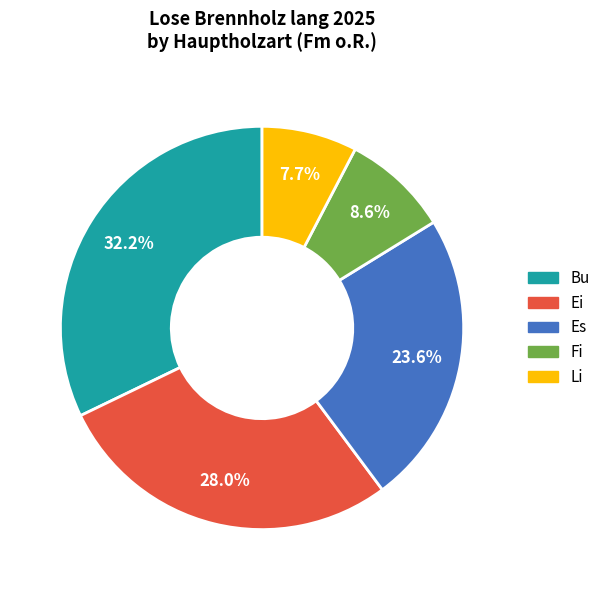

How many slices are in this pie chart?

5